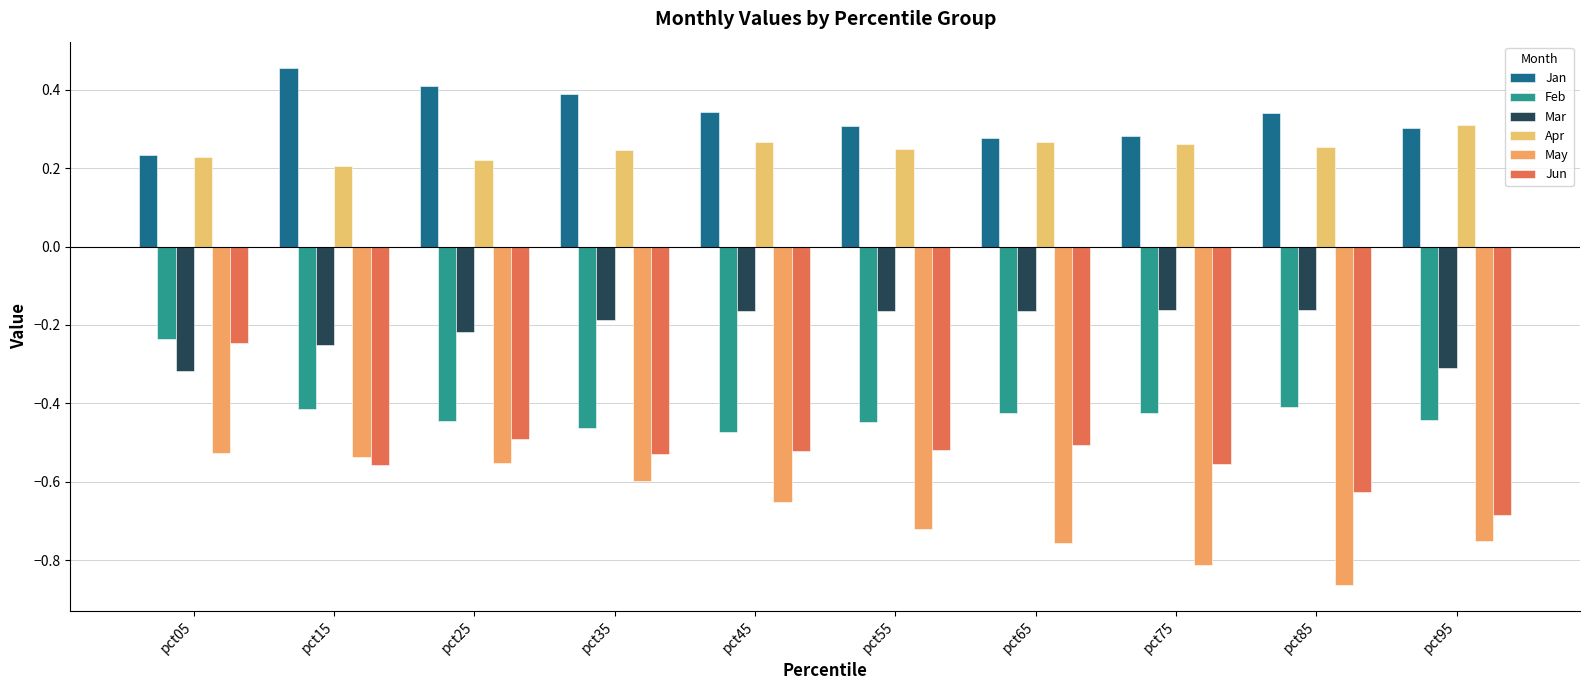

Which category has the highest value across all series?

pct15